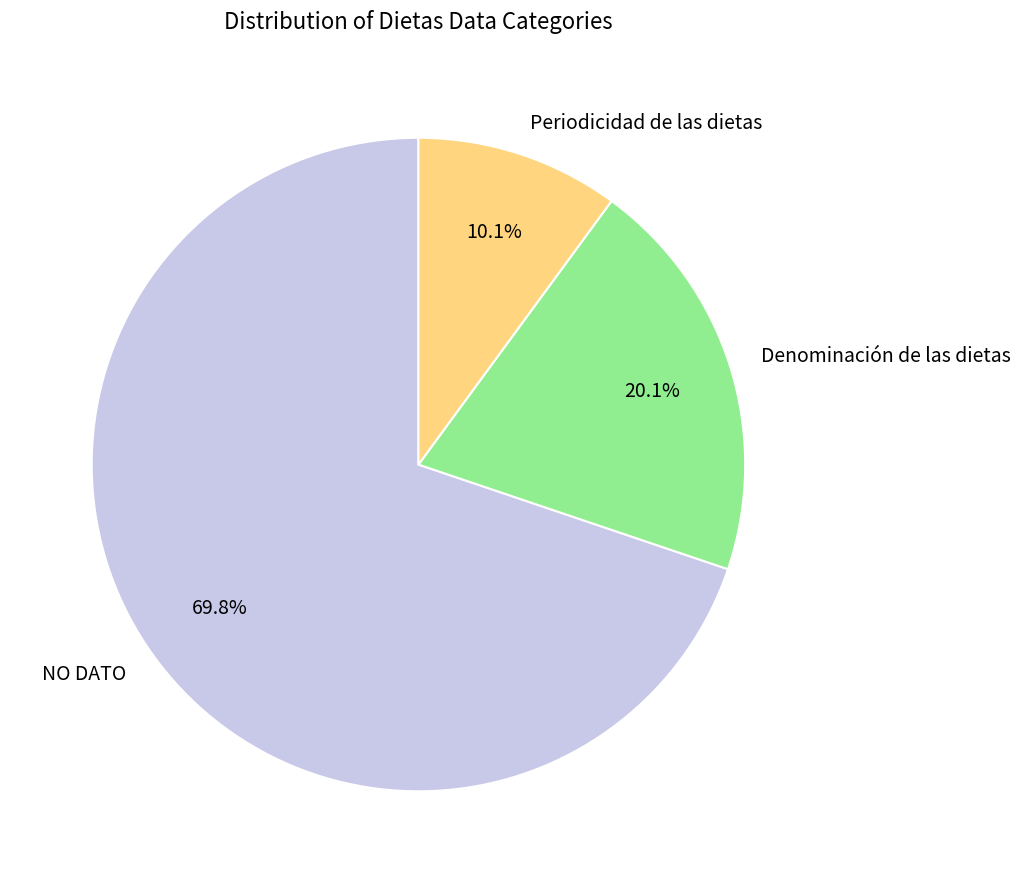

What is the ratio of the value at NO DATO to the value at Denominación de las dietas?

3.5